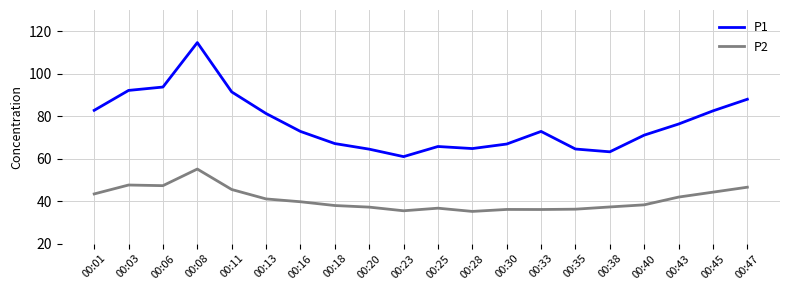

Which series has the largest range (max minus min)?

P1